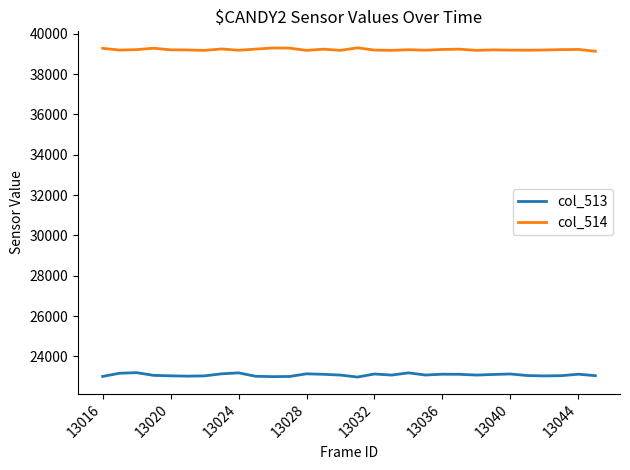

What is the maximum value for col_513?

23189